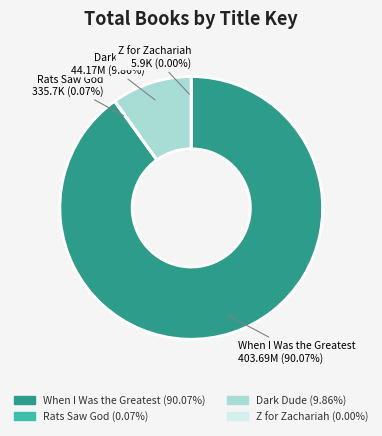

Which category has the biggest portion of the pie?

When I Was the Greatest